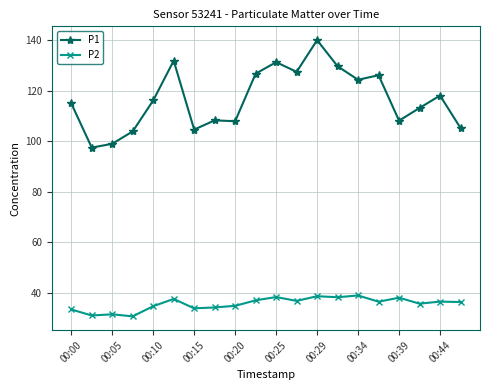

What is the value of the P2 point at the 3rd from the left?

31.4